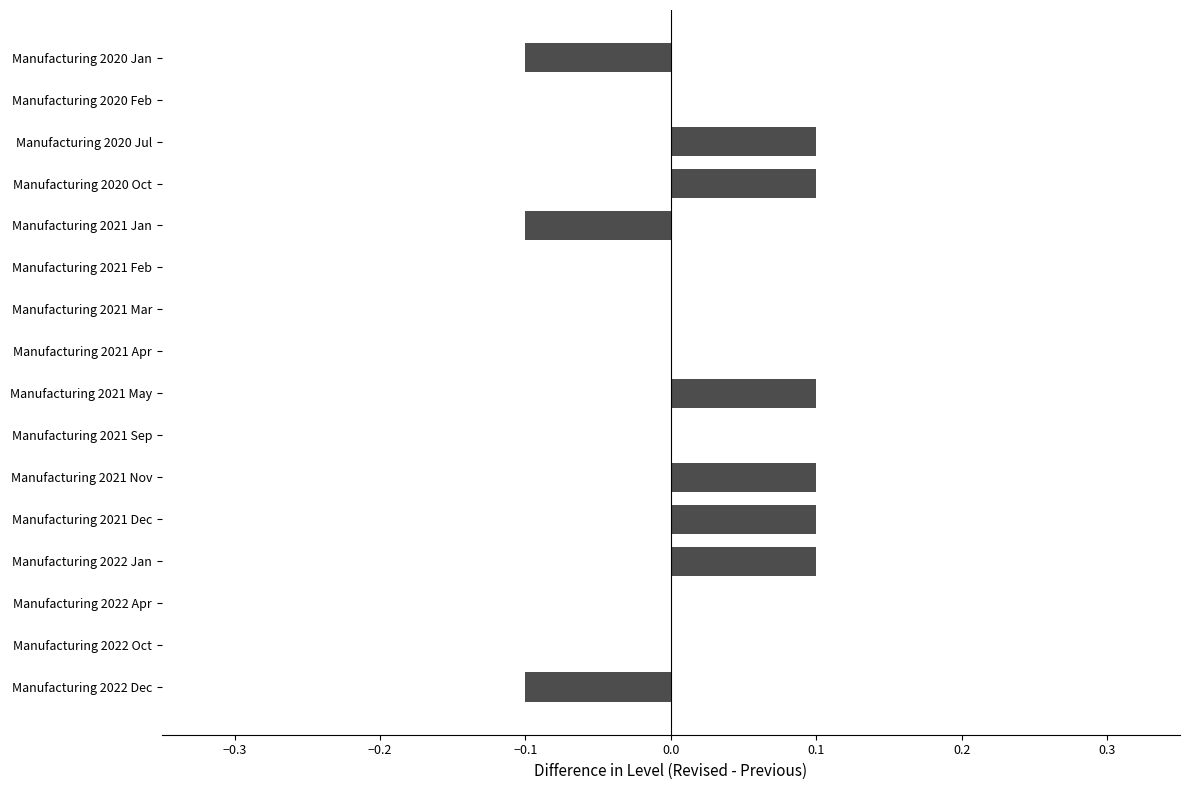

Reading bottom to top, list all the values displayed in this chart.

Manufacturing 2022 Dec=-0.1	Manufacturing 2022 Oct=0.0	Manufacturing 2022 Apr=0.0	Manufacturing 2022 Jan=0.1	Manufacturing 2021 Dec=0.1	Manufacturing 2021 Nov=0.1	Manufacturing 2021 Sep=0.0	Manufacturing 2021 May=0.1	Manufacturing 2021 Apr=0.0	Manufacturing 2021 Mar=0.0	Manufacturing 2021 Feb=0.0	Manufacturing 2021 Jan=-0.1	Manufacturing 2020 Oct=0.1	Manufacturing 2020 Jul=0.1	Manufacturing 2020 Feb=0.0	Manufacturing 2020 Jan=-0.1